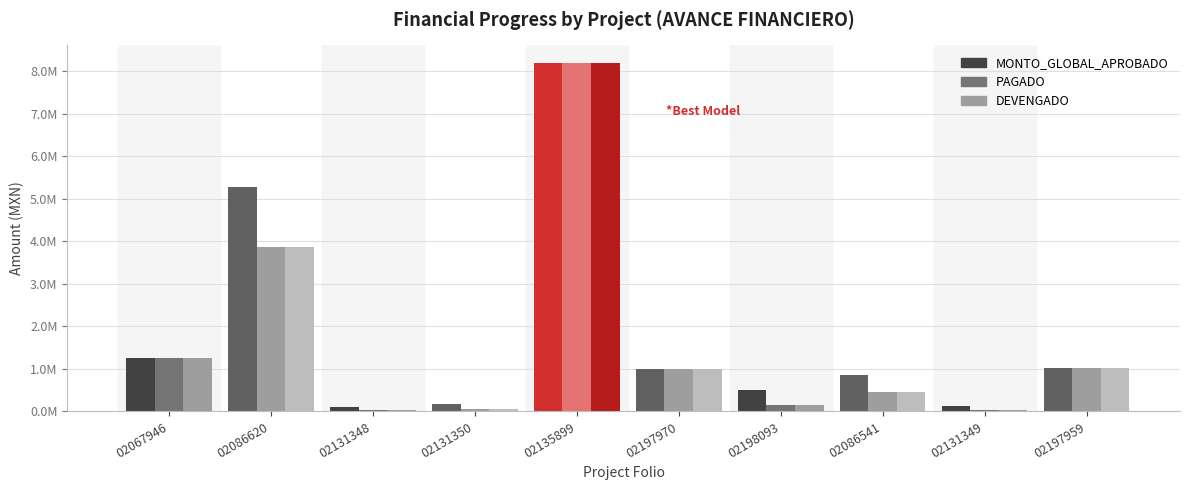

Does the chart contain stacked bars?

No